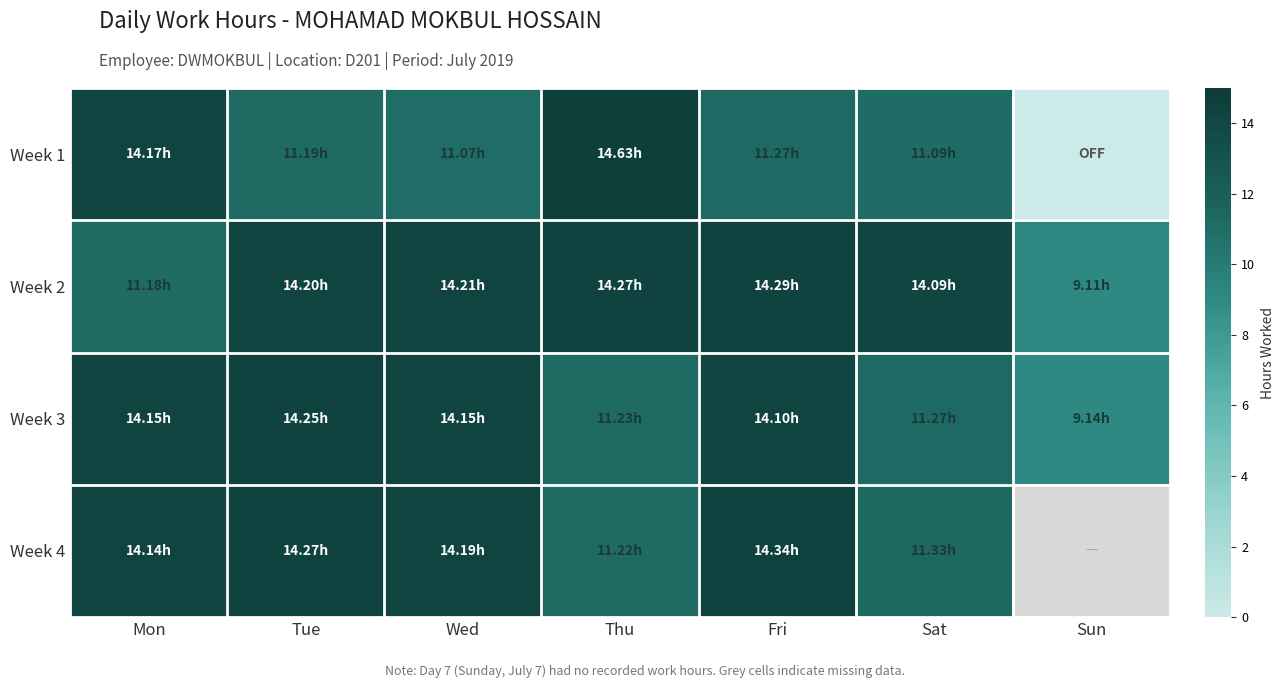

Which category has the highest value in the Week 2 series?

Fri